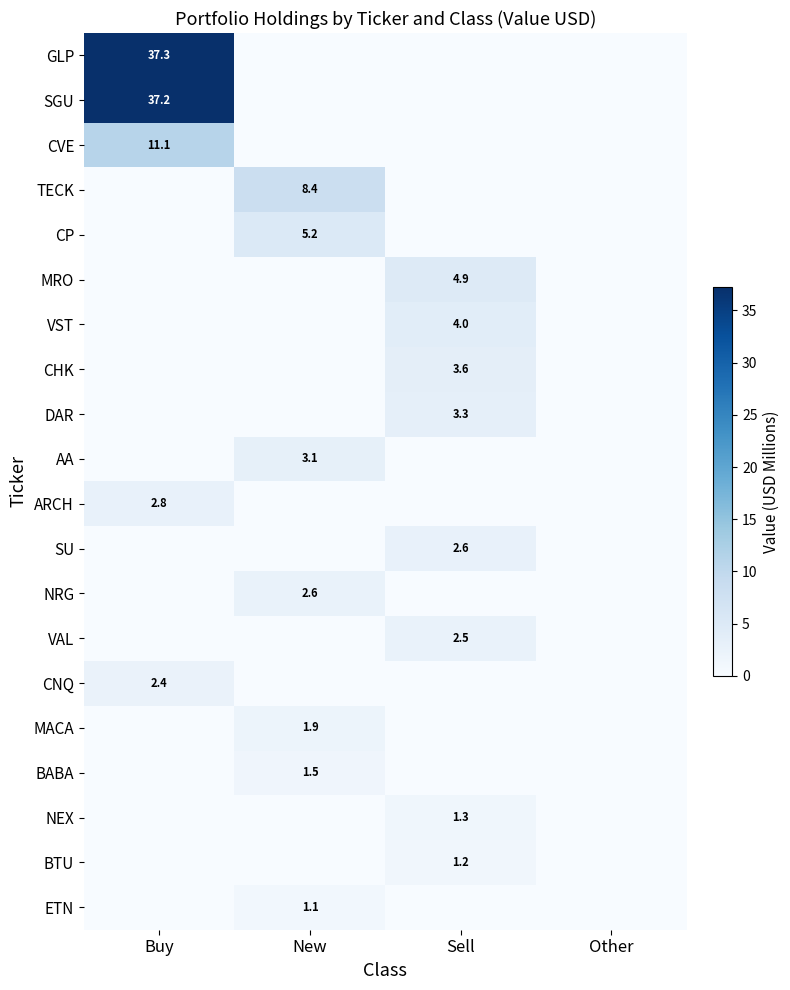

At which category is the sum across all series the highest?

Buy